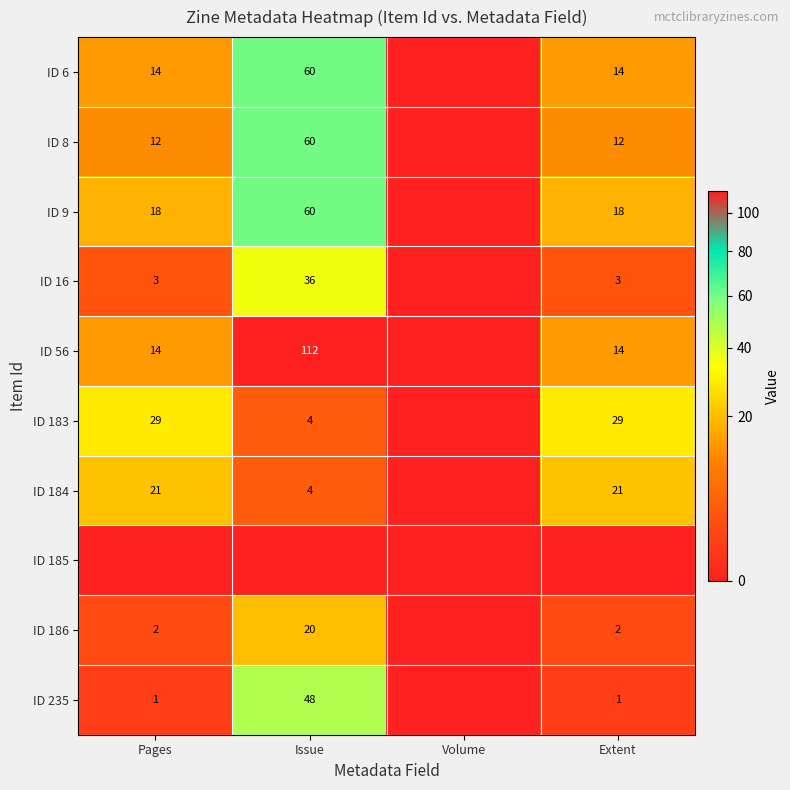

True or false: ID 6 has a value of 24 at Pages.

False